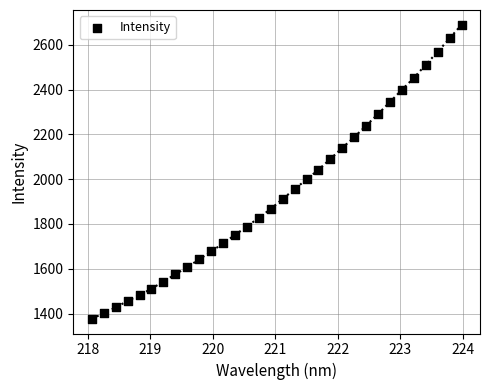

What is the range of Y values (max minus min)?

1313.7